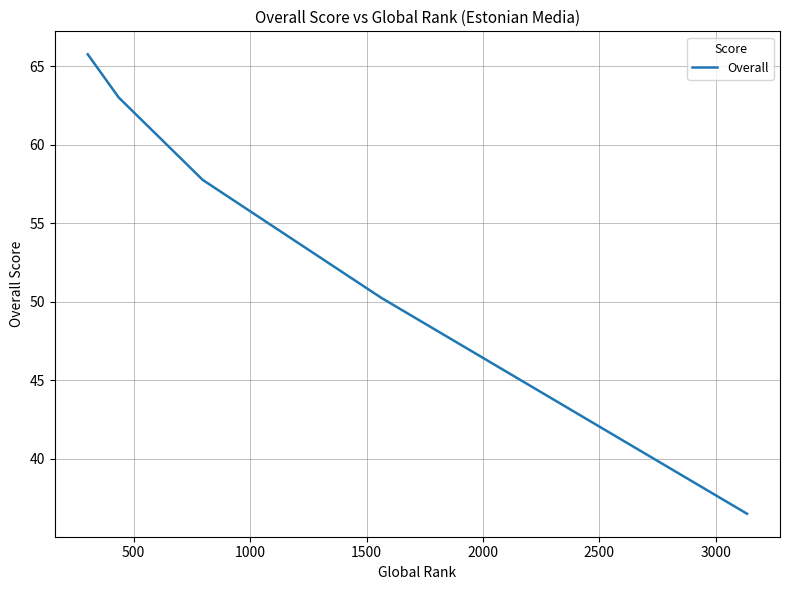

True or false: the data has more than 2 interior local peaks.

False